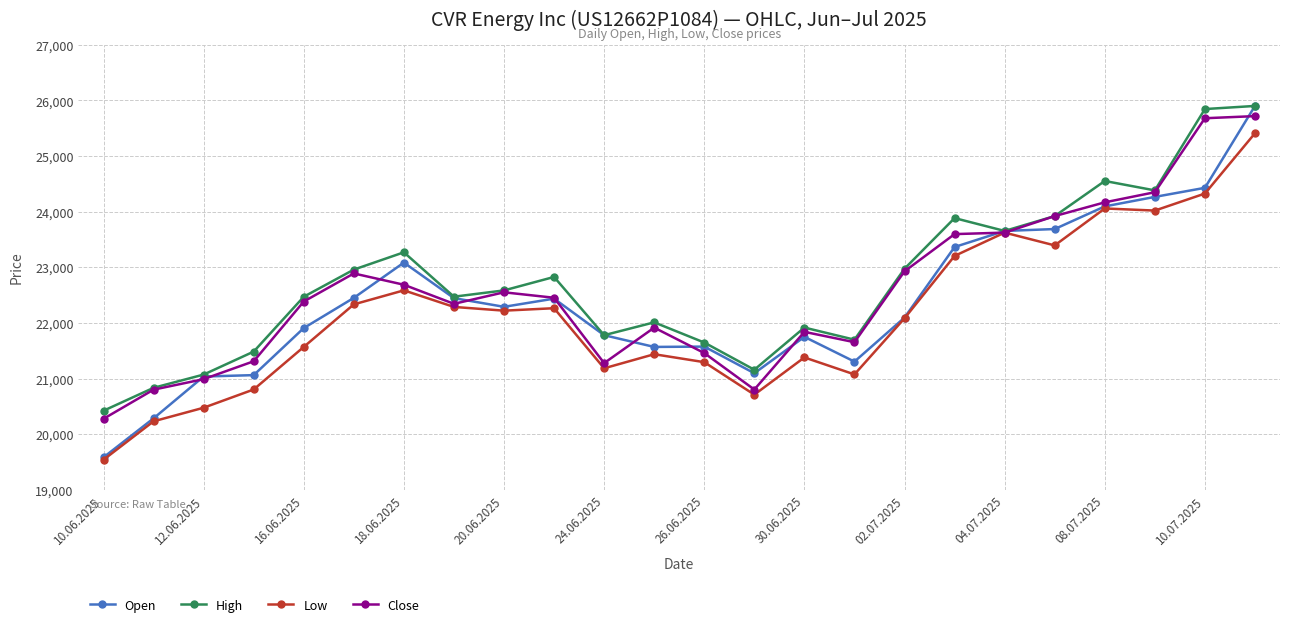

What is the smallest value displayed?

19541